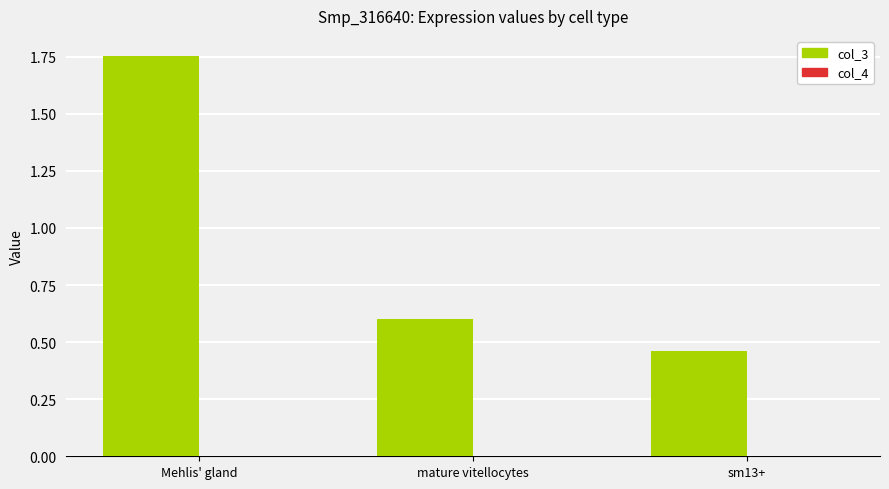

Which series has the largest total across all categories?

col_3